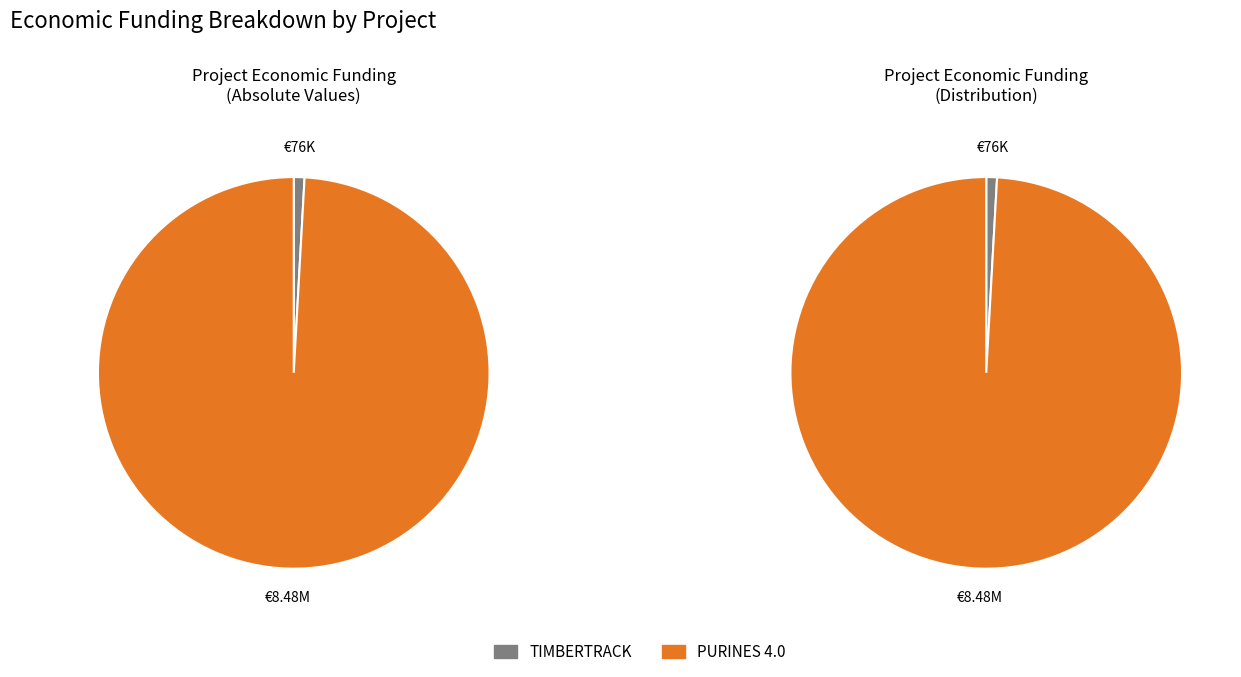

Which category has the biggest portion of the pie?

Grupo Operativo PURINES 4.0